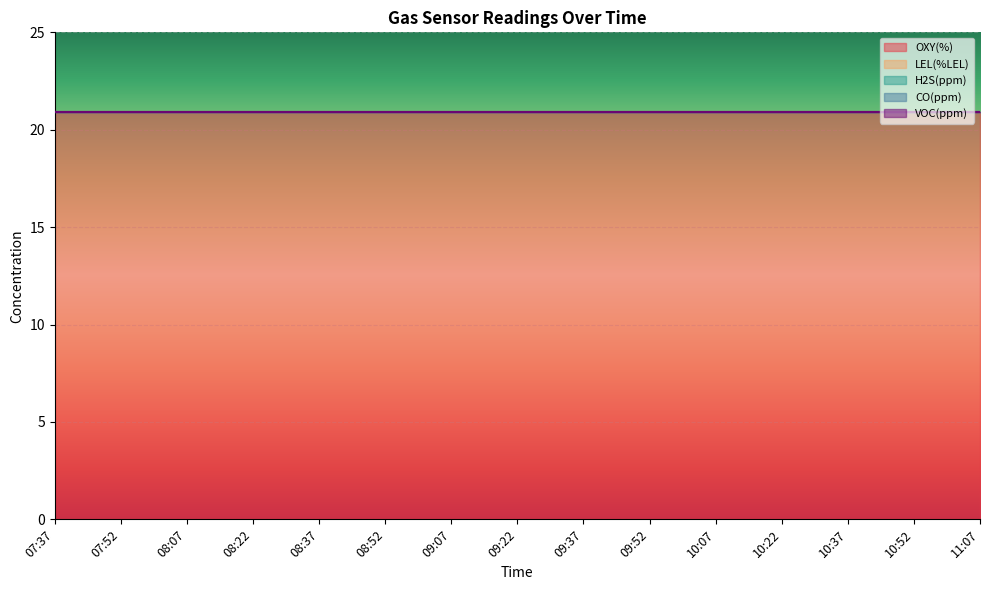

How many lines are shown in the chart?

5